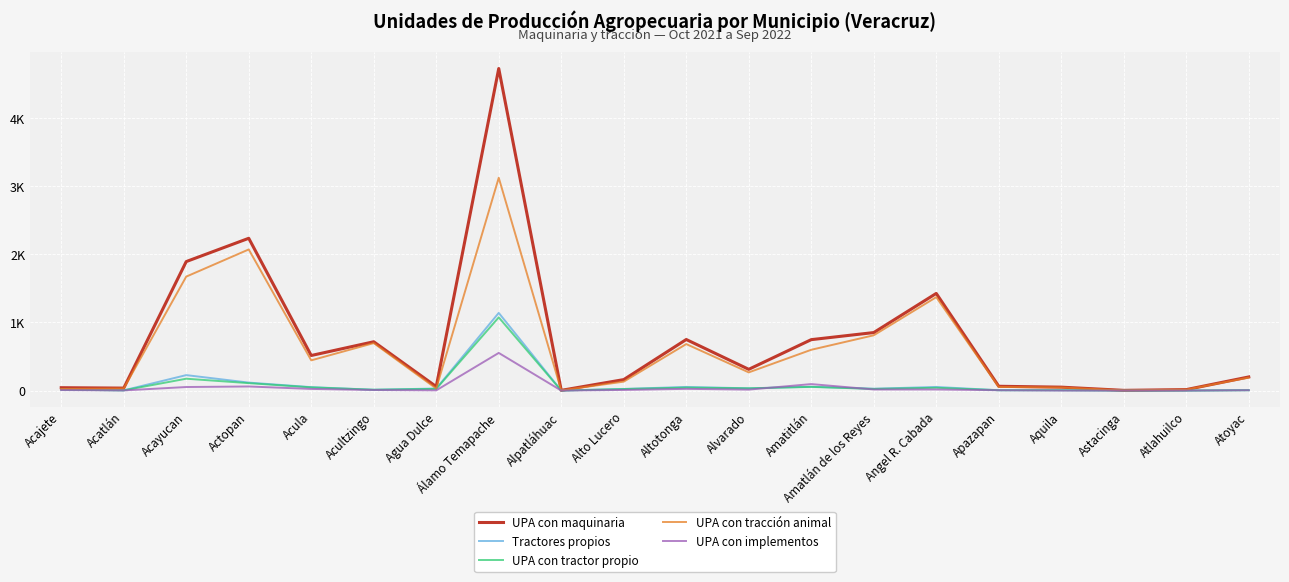

What is the label of the 17th point from the left?

Aquila